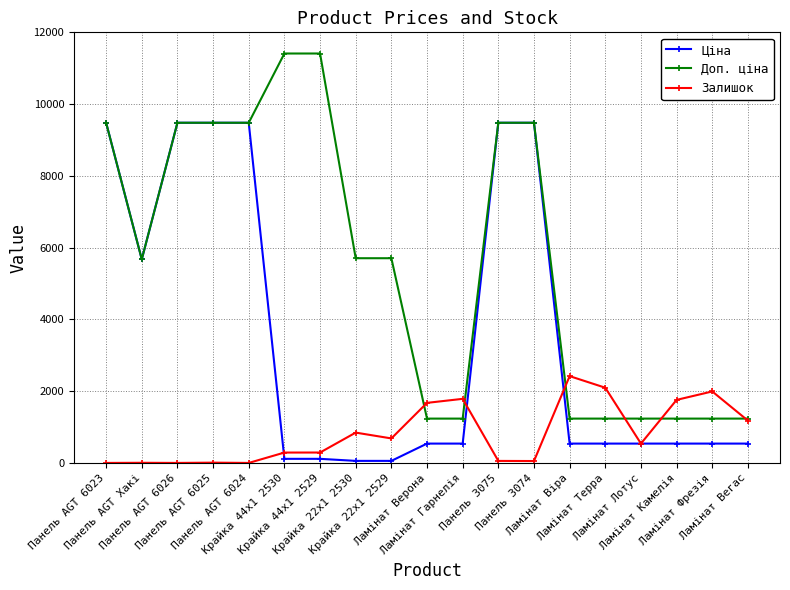

What is the difference between the highest and lowest values at Ламінат Фрезія?

1453.0